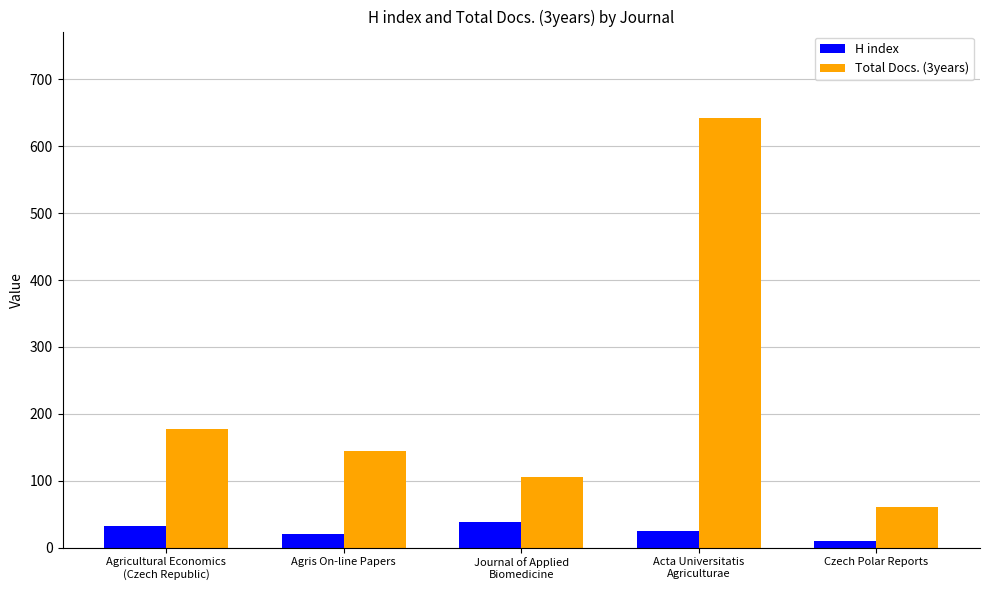

How many values in the H index series are below 25?

2